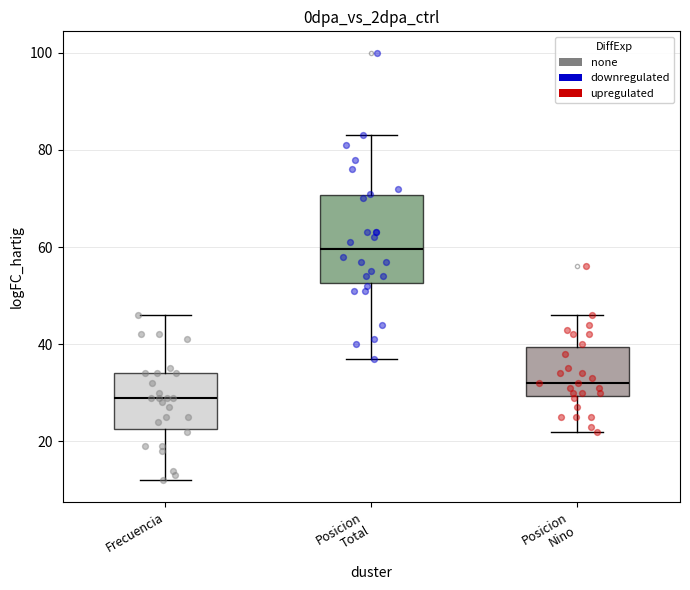

Where is the lower edge of the box for Posicion Nino on the y-axis? The values are not printed on the chart, so give them approximately, as read against the axis.

30